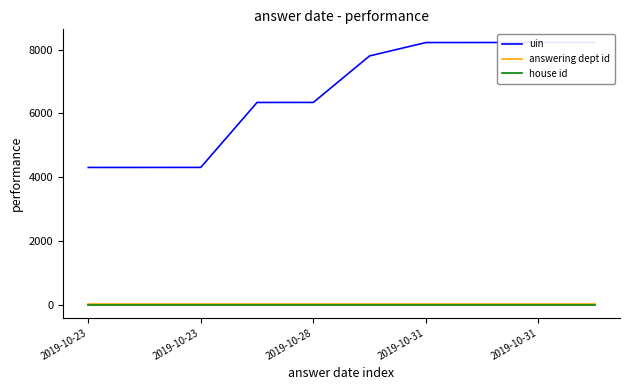

What is the average value of the answering dept id series?

27